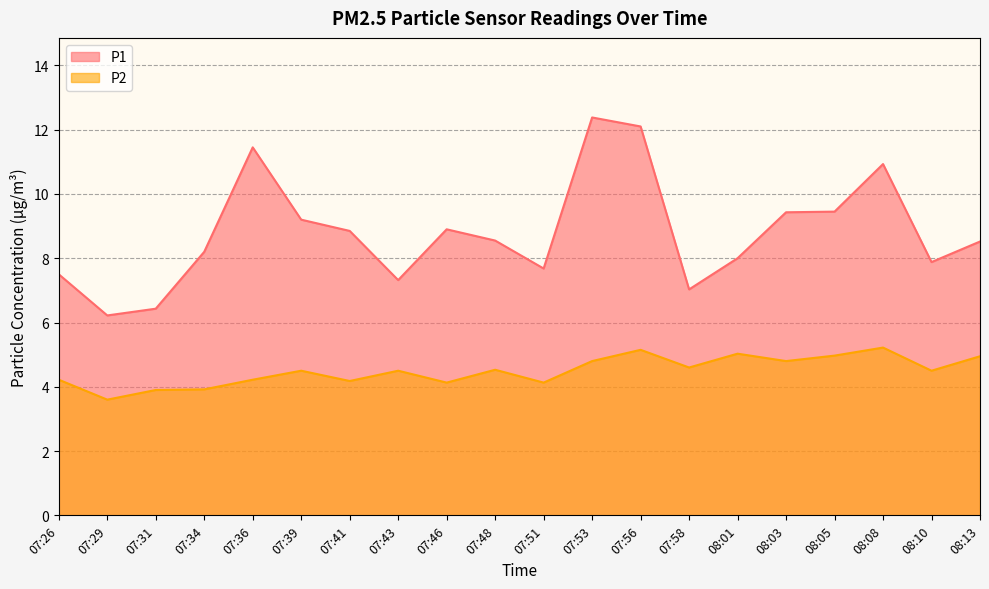

Is it true that P2 equals 6.2 at 07:36?

False